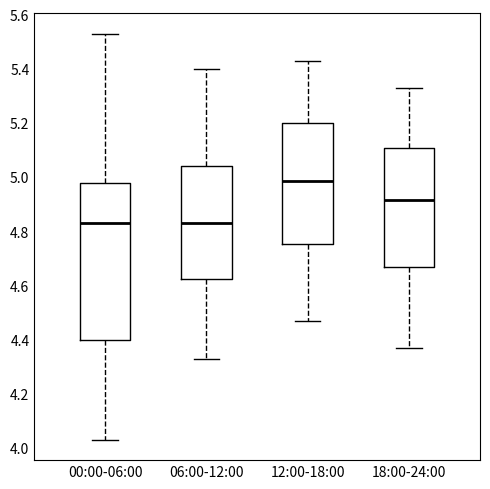

Which box has the highest median line?

12:00-18:00